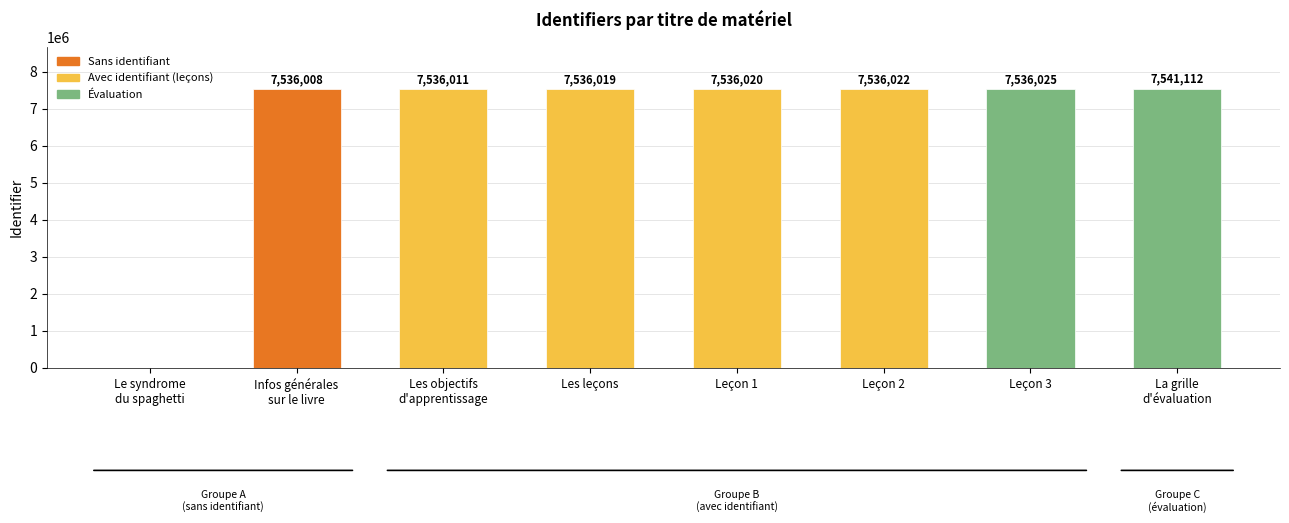

The value at Leçon 2 is 5187544. True or false?

False